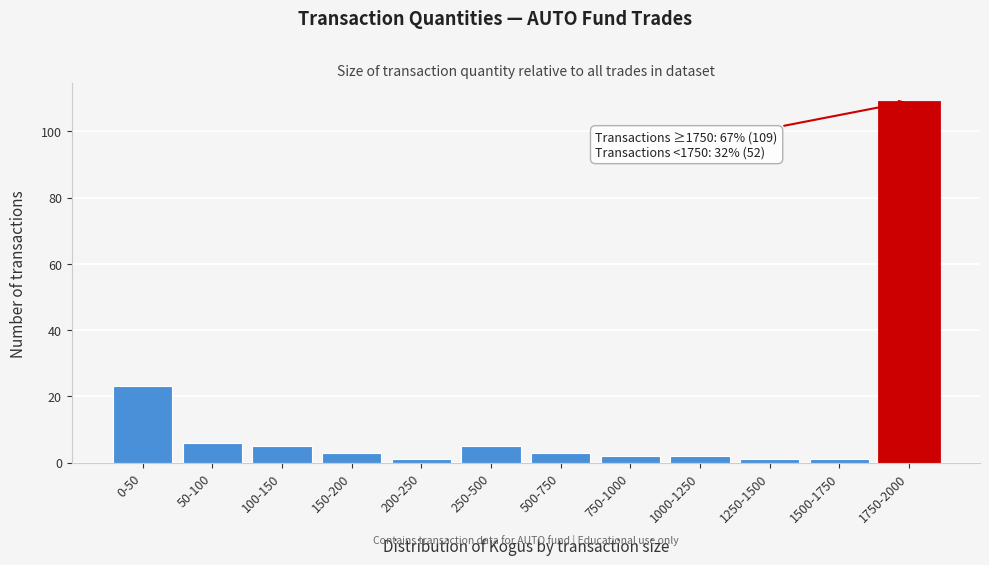

Reading left to right, list all the values displayed in this chart.

23	6	5	3	1	5	3	2	2	1	1	109